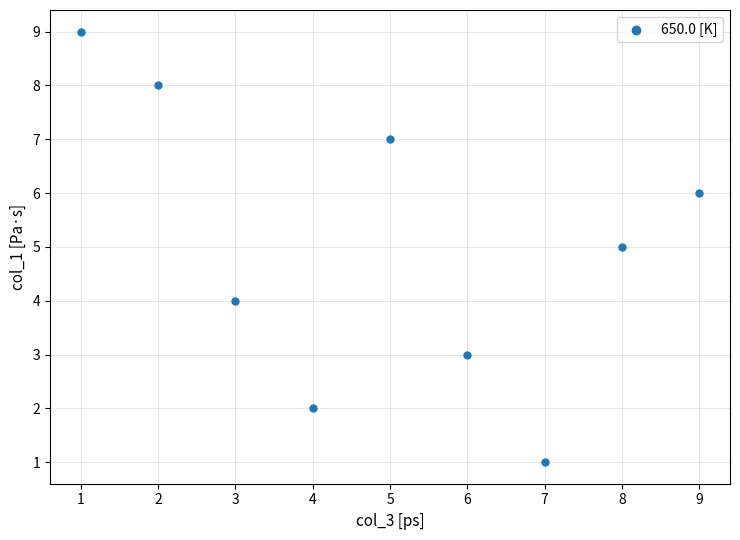

What is the average X value?

5